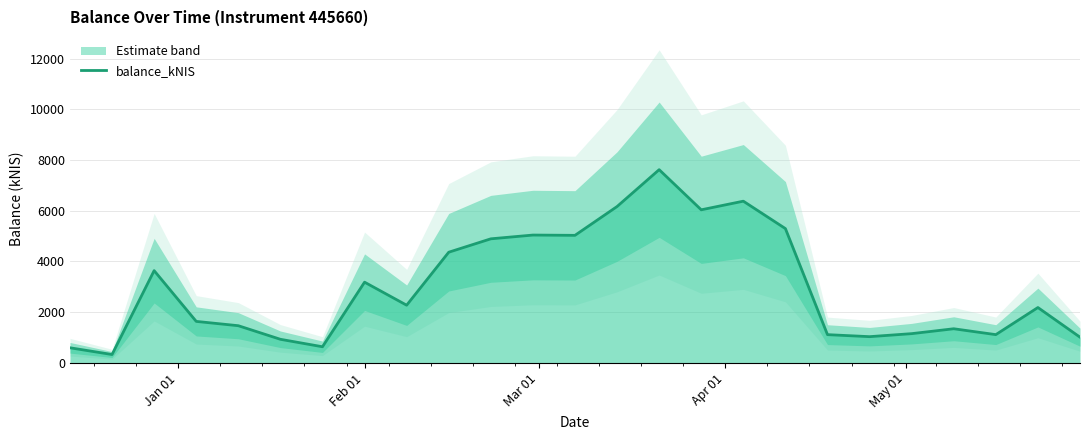

Count the number of values greater than 2185.

13